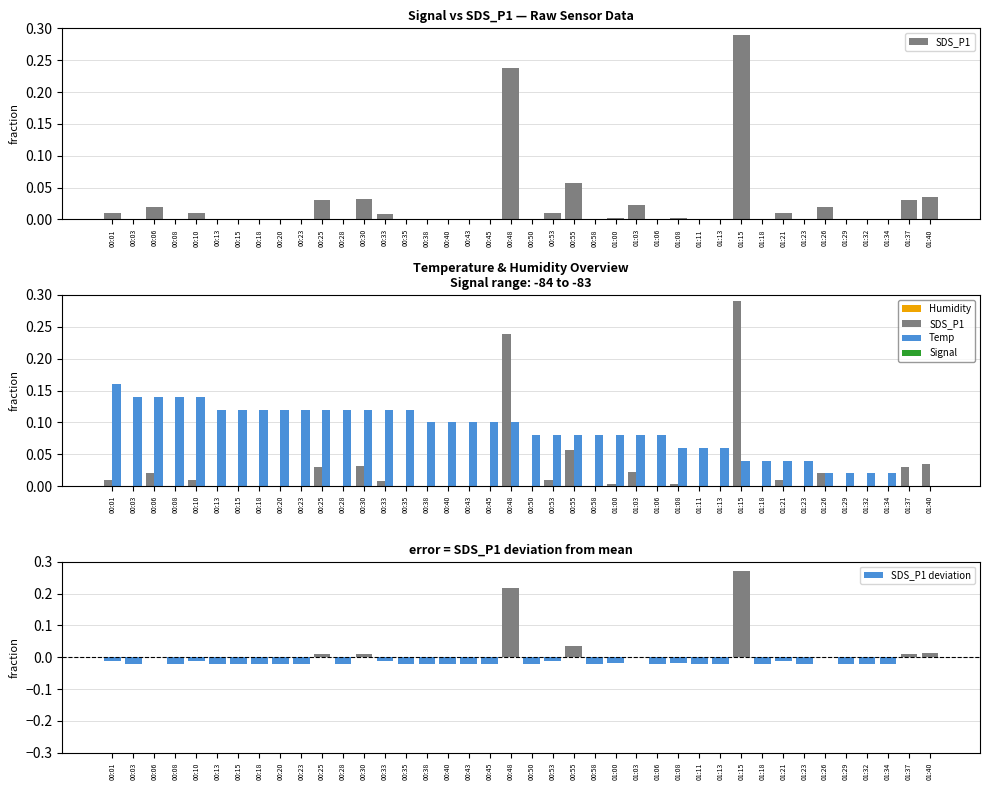

How many bars are there in total?

120